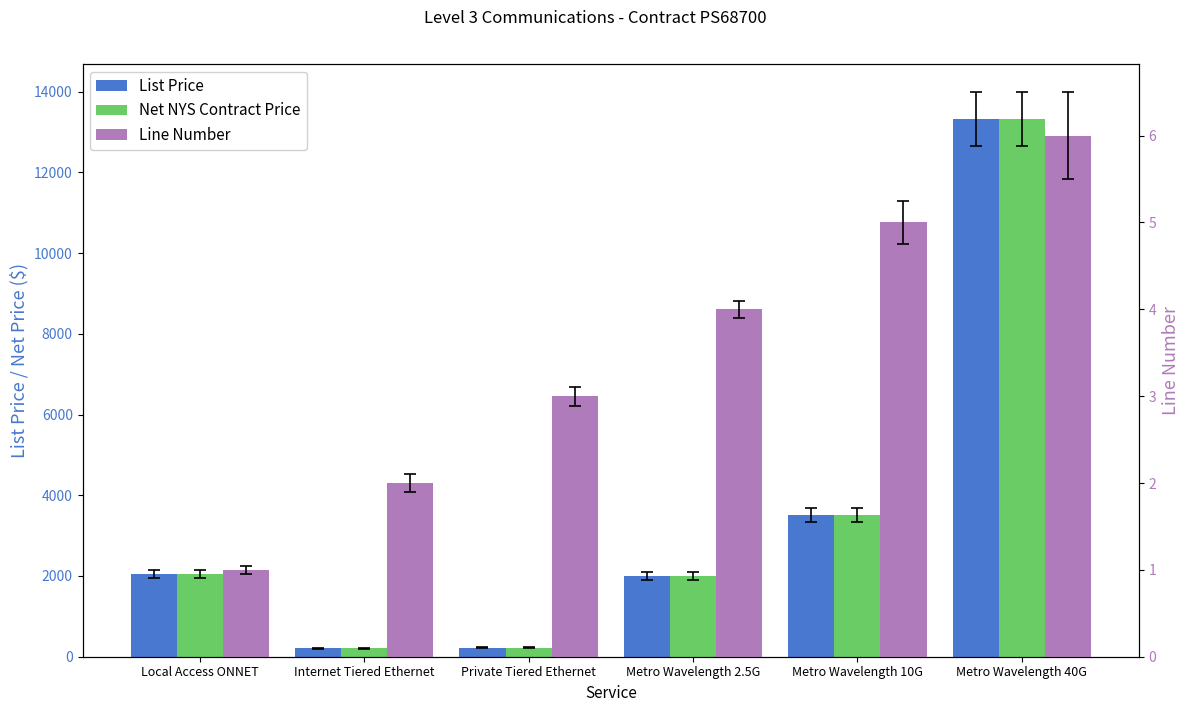

Which series has the widest spread of values?

List Price